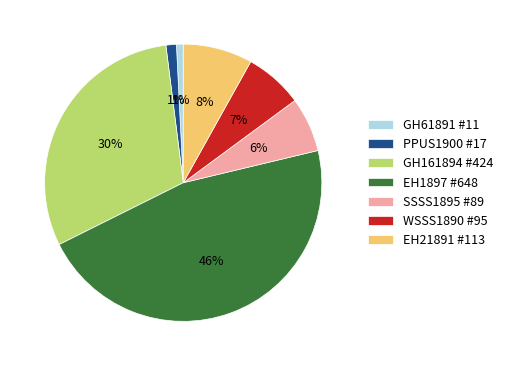

To the nearest percent, what percentage of the pie is GH61891 #11?

1%